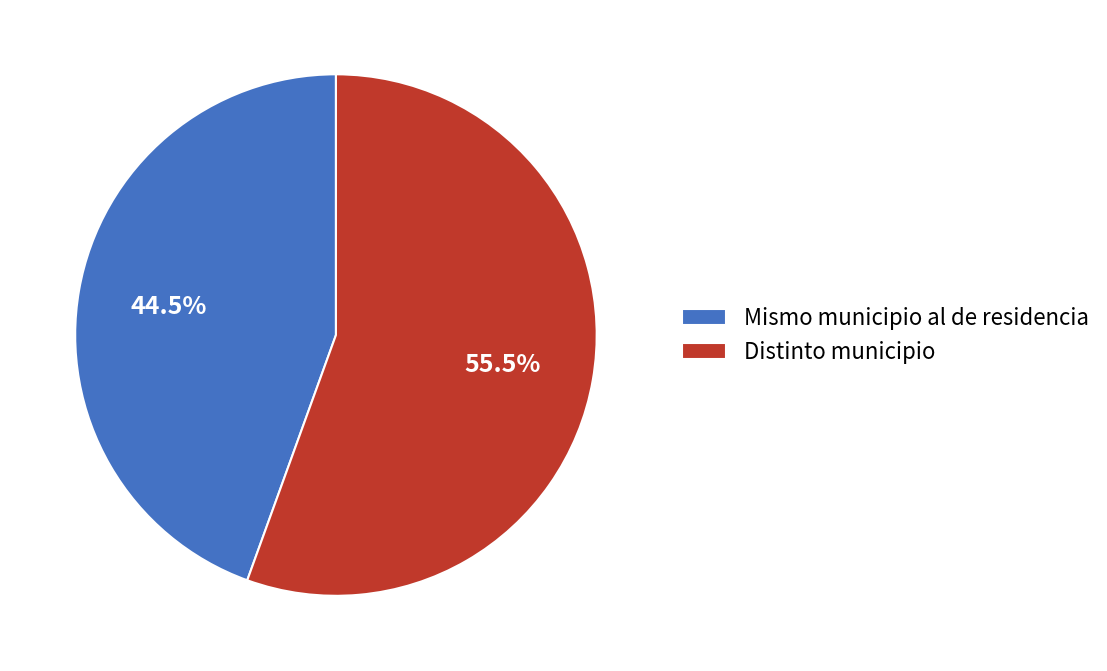

Between Mismo municipio al de residencia and Distinto municipio, which is larger?

Distinto municipio